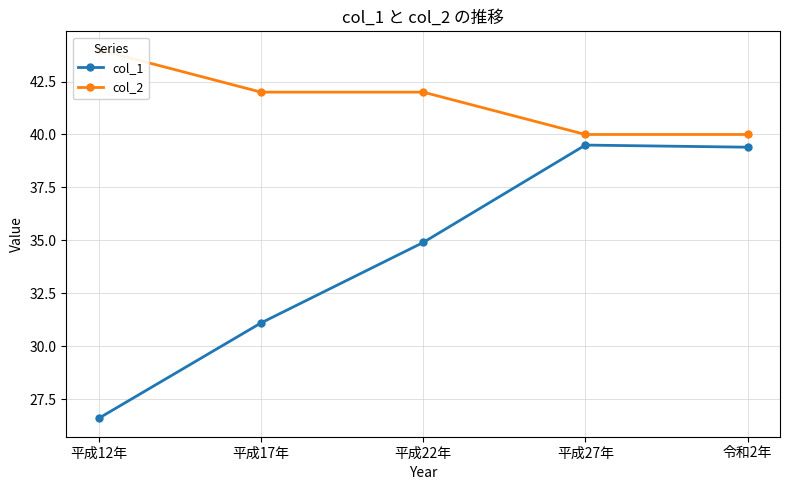

What is the value of the col_1 point at the 5th from the left?

39.4